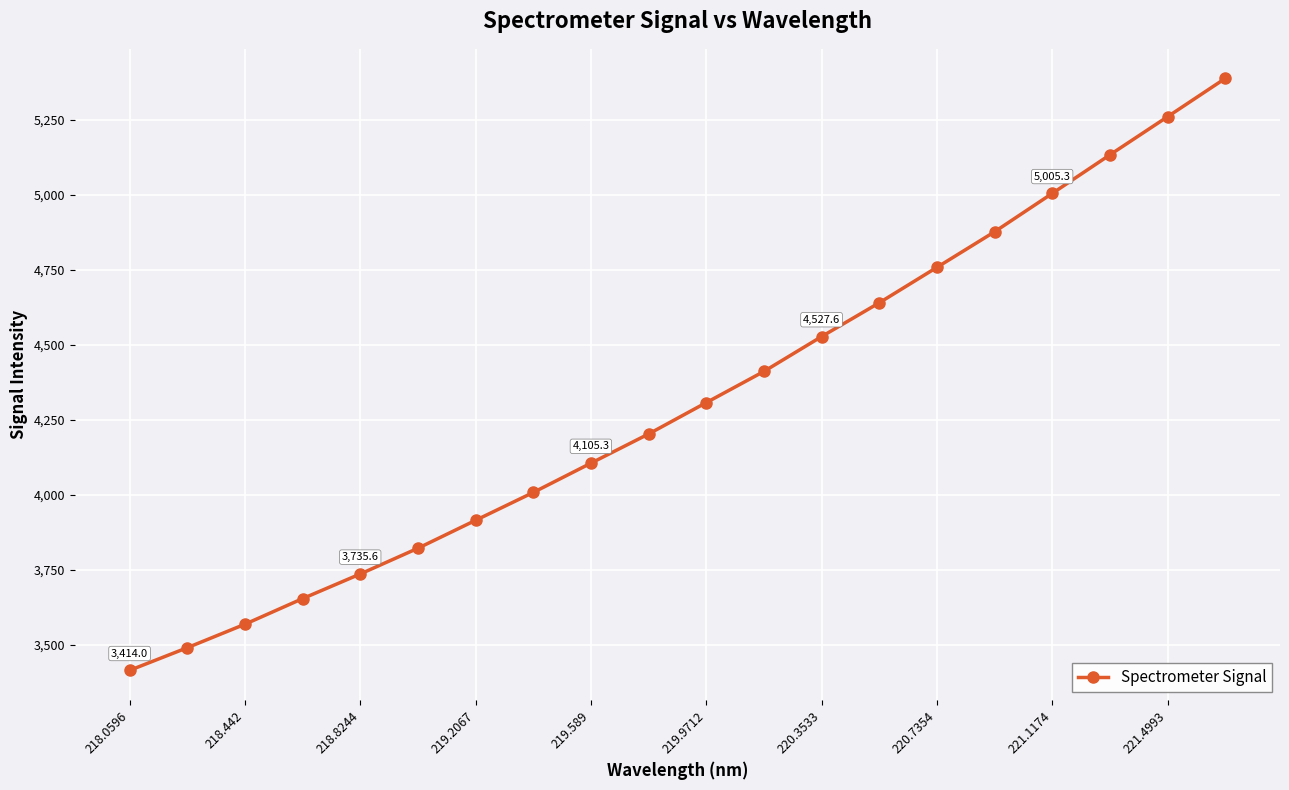

True or false: the data has more than 1 interior local peaks.

False